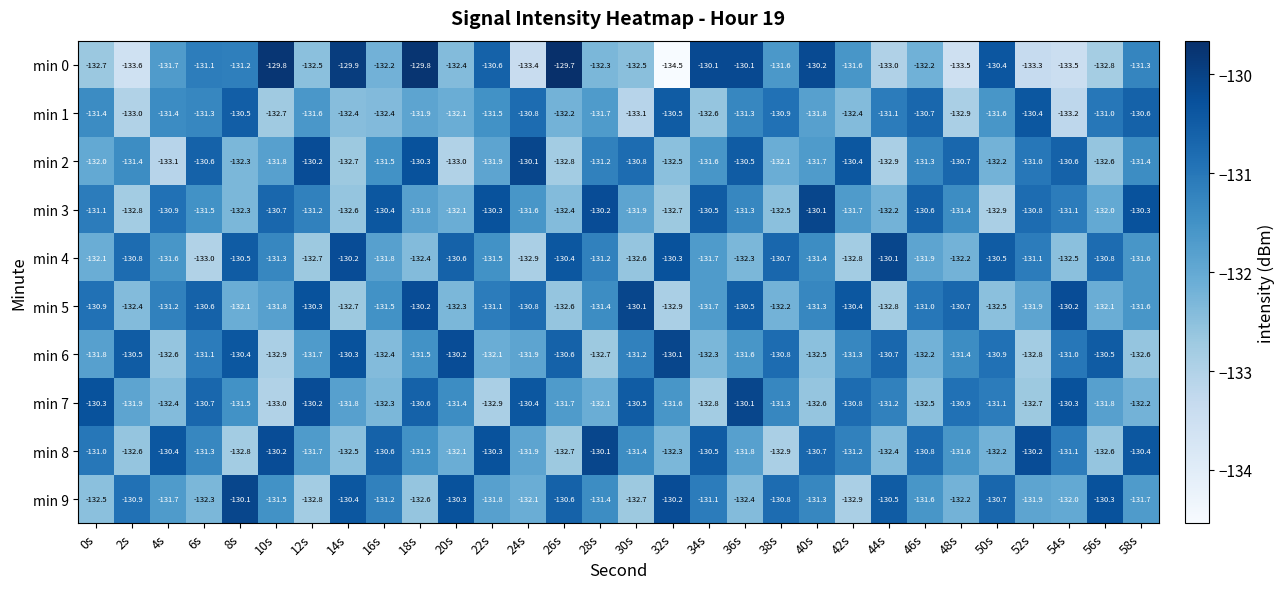

What is the sum of the min 7 values at 30s and 38s?

-261.8